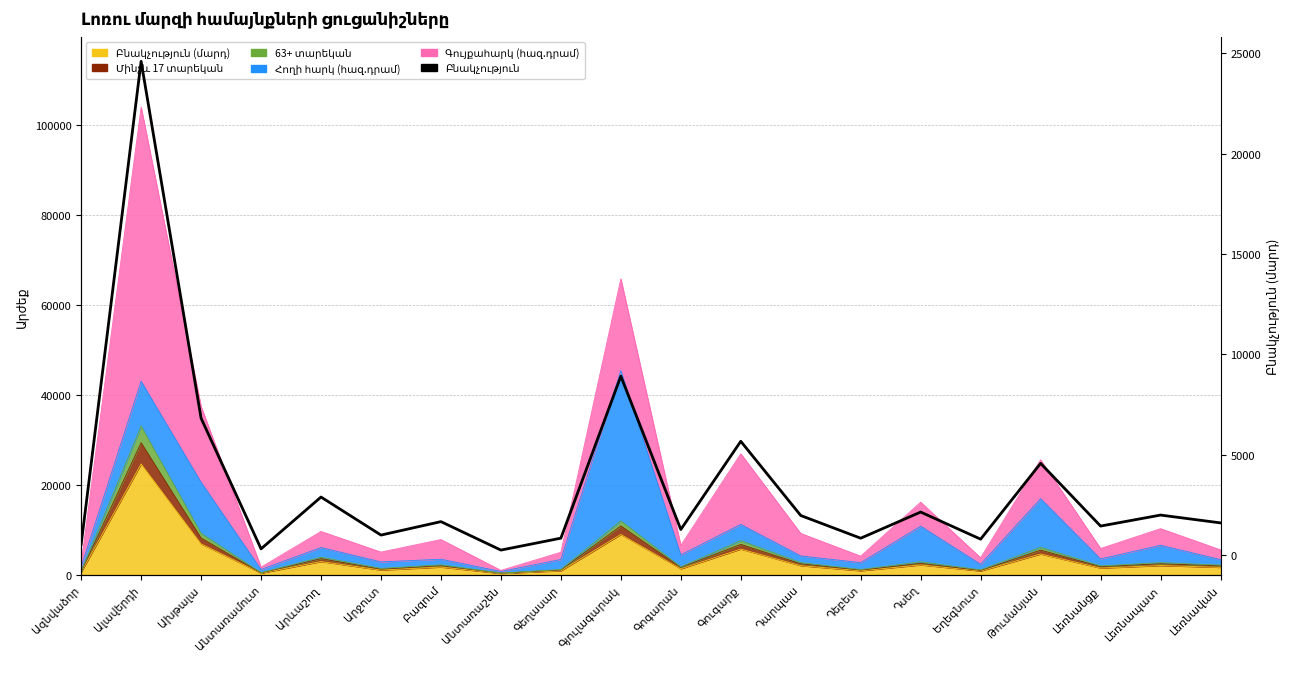

What is the change in value from Ախթալա to Արևաշող?

-3929